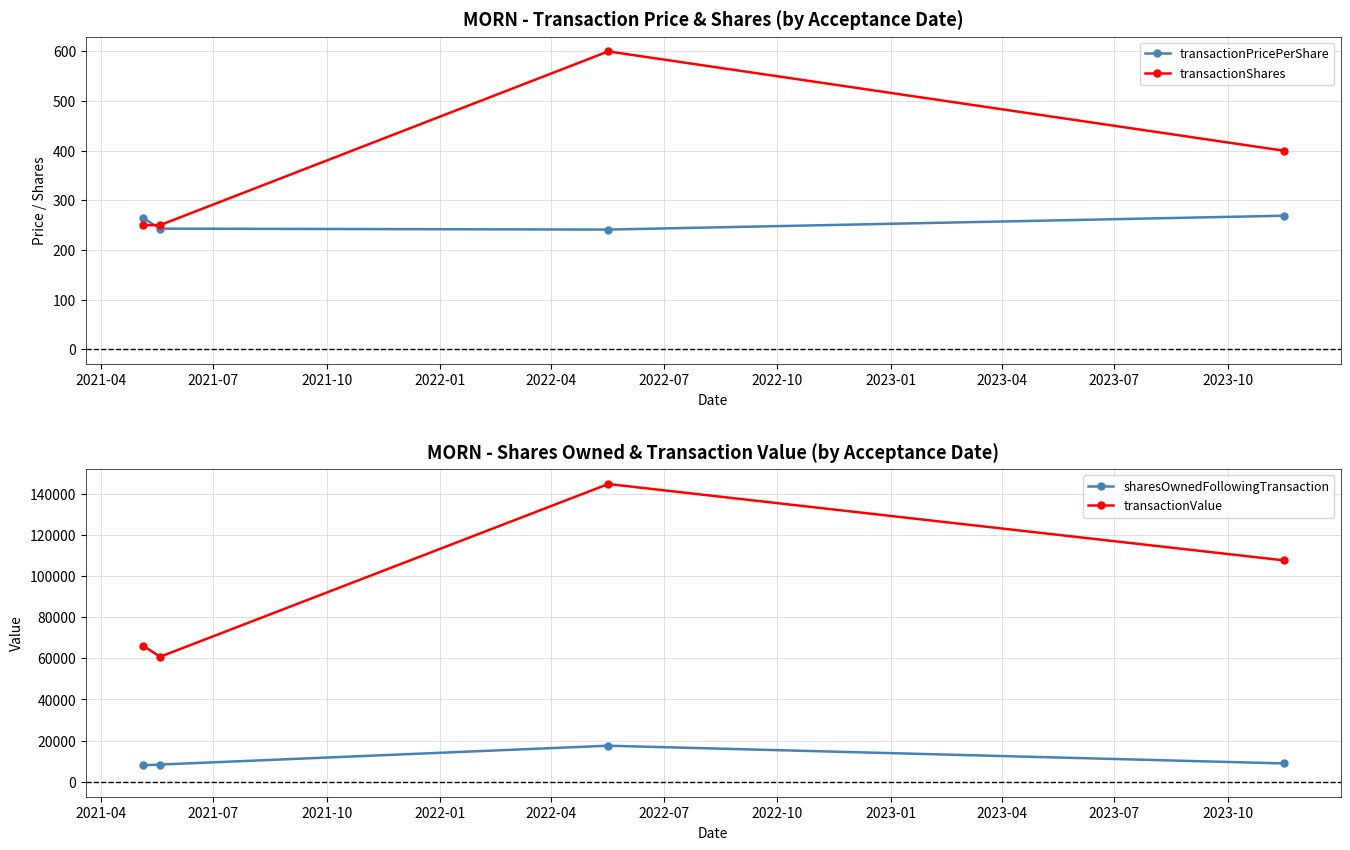

What is the minimum value for transactionPricePerShare?

241.0